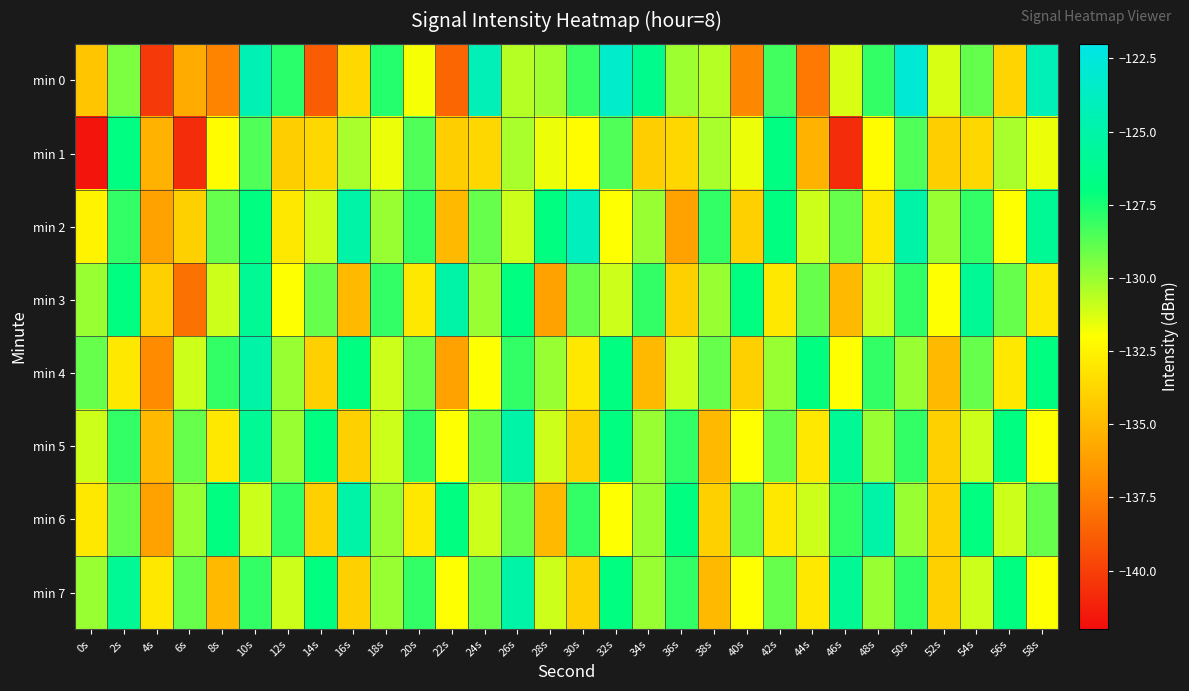

Rank the series at 38s from highest to lowest value.

min 2, min 4, min 3, min 1, min 0, min 6, min 5, min 7